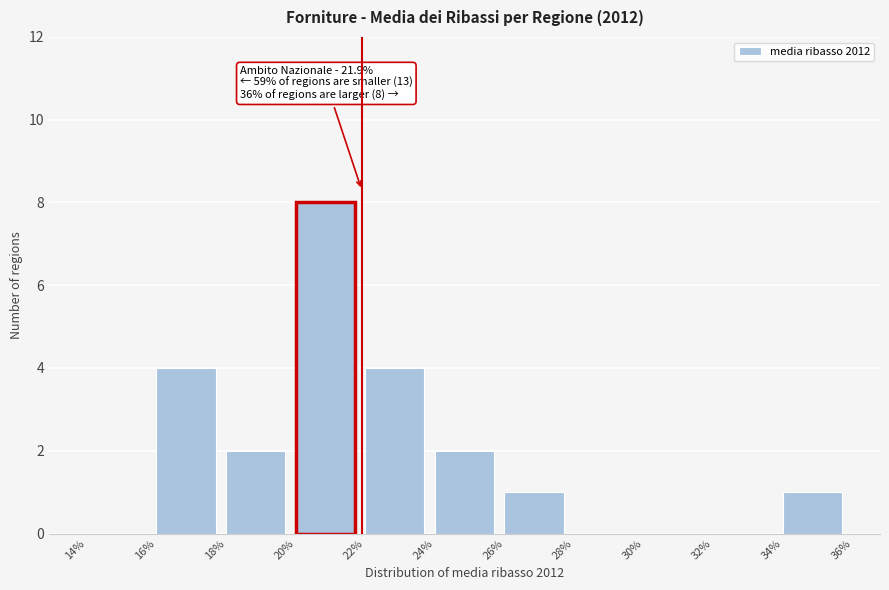

Which range on the x-axis has the tallest bar?

20% to 22%